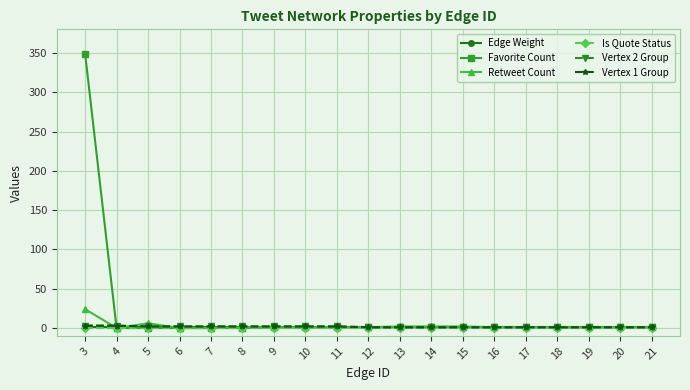

Rank the categories by Retweet Count value from highest to lowest.

3, 5, 13, 14, 15, 8, 9, 10, 11, 12, 16, 17, 18, 19, 20, 21, 4, 6, 7